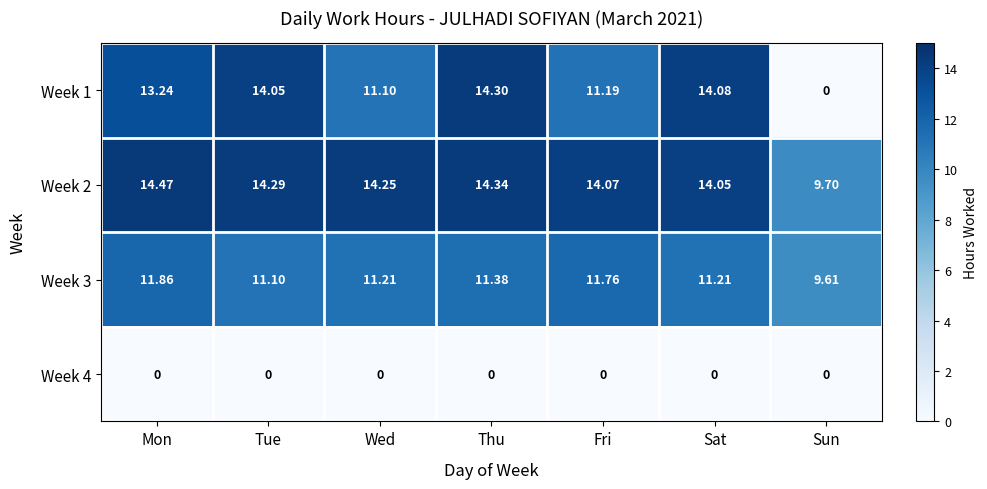

Which category has the highest value in the Week 1 series?

Thu